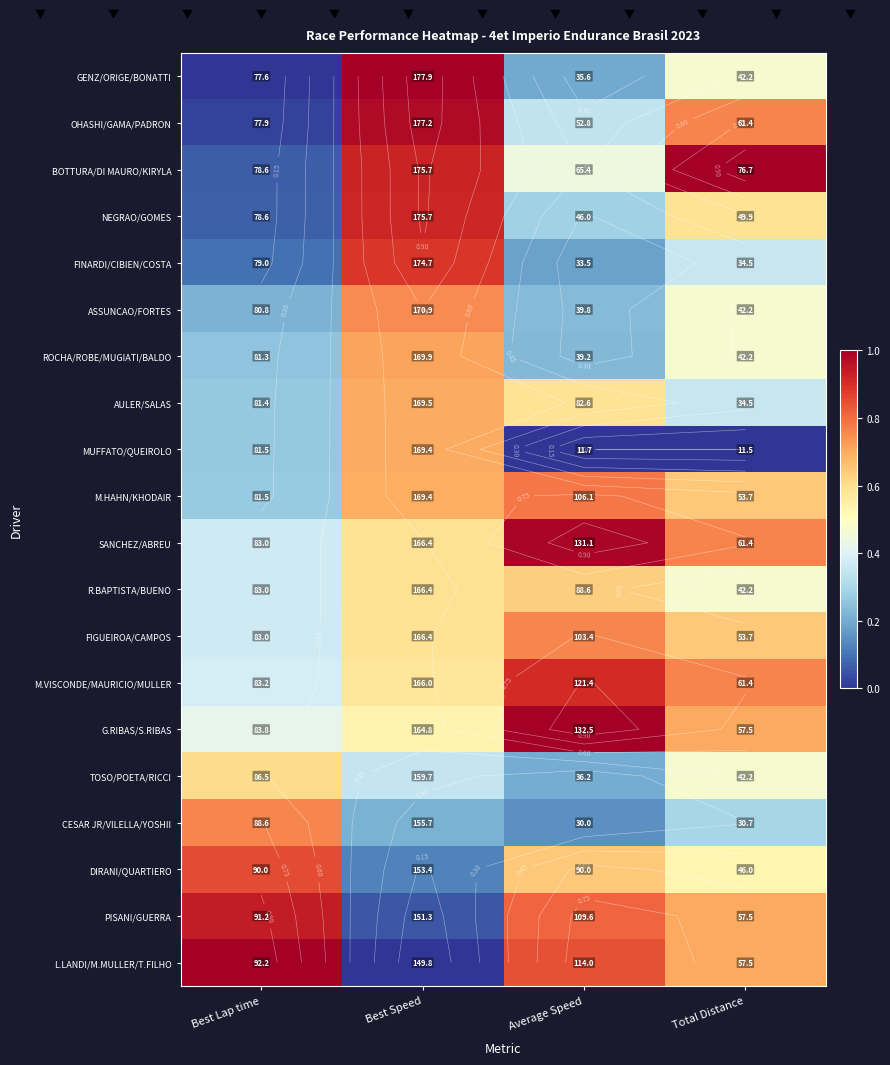

Is it true that ASSUNCAO/FORTES equals 1.1 at Best Speed?

False